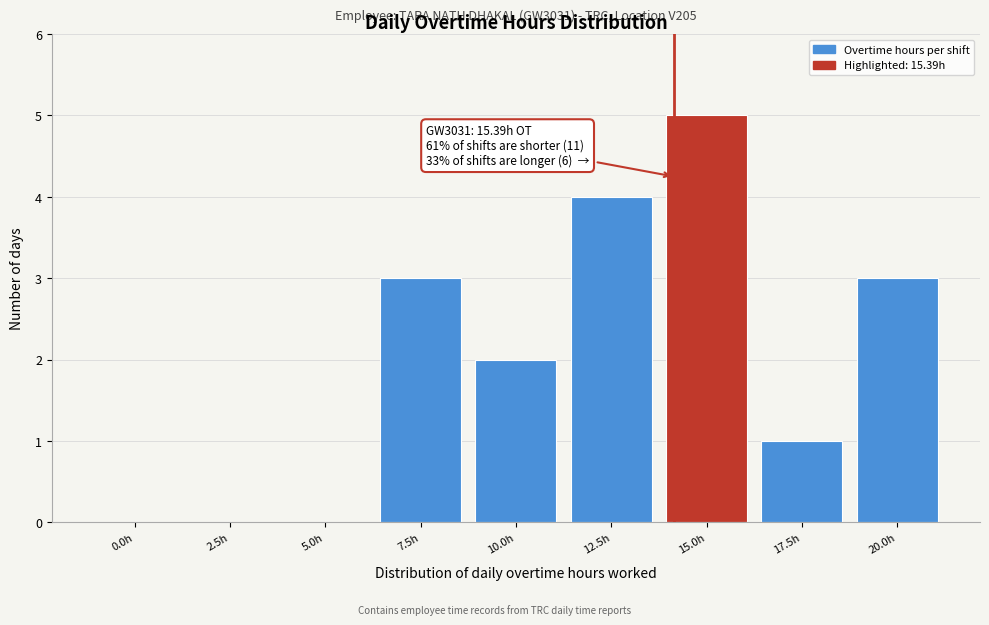

Reading left to right, transcribe all the data shown in this chart.

0.0h=0	2.5h=0	5.0h=0	7.5h=3	10.0h=2	12.5h=4	15.0h=5	17.5h=1	20.0h=3